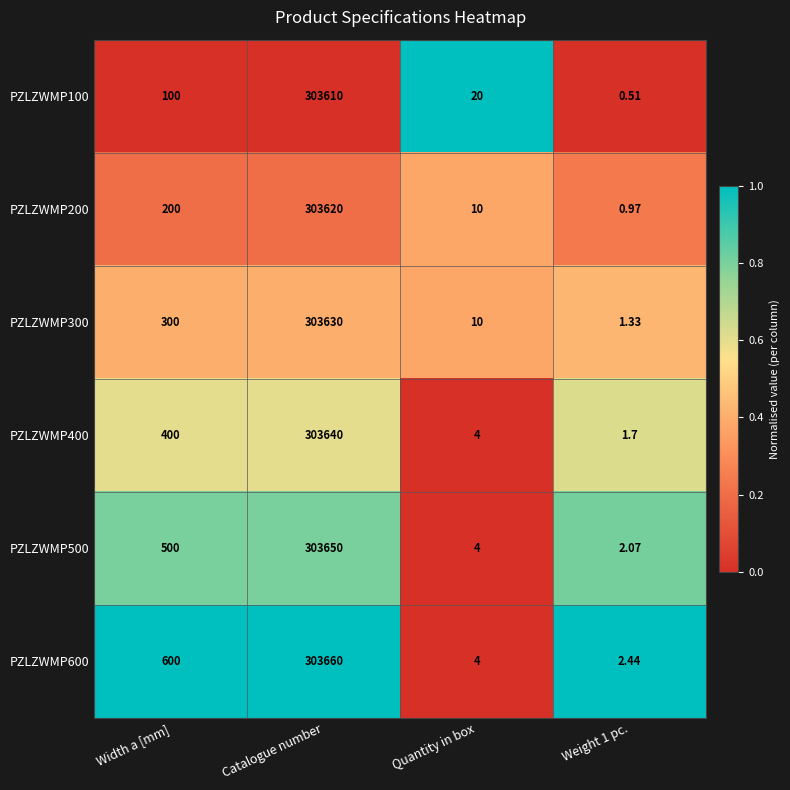

At which category is the sum across all series the highest?

Catalogue number